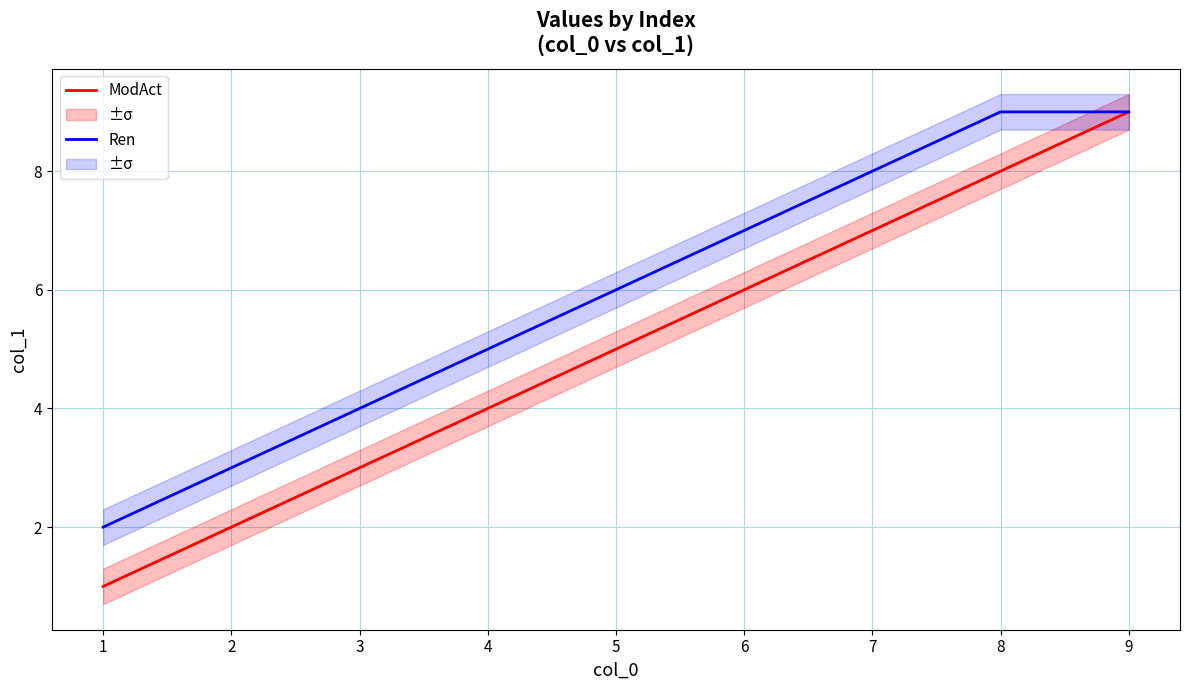

Which series has the largest total across all categories?

Ren